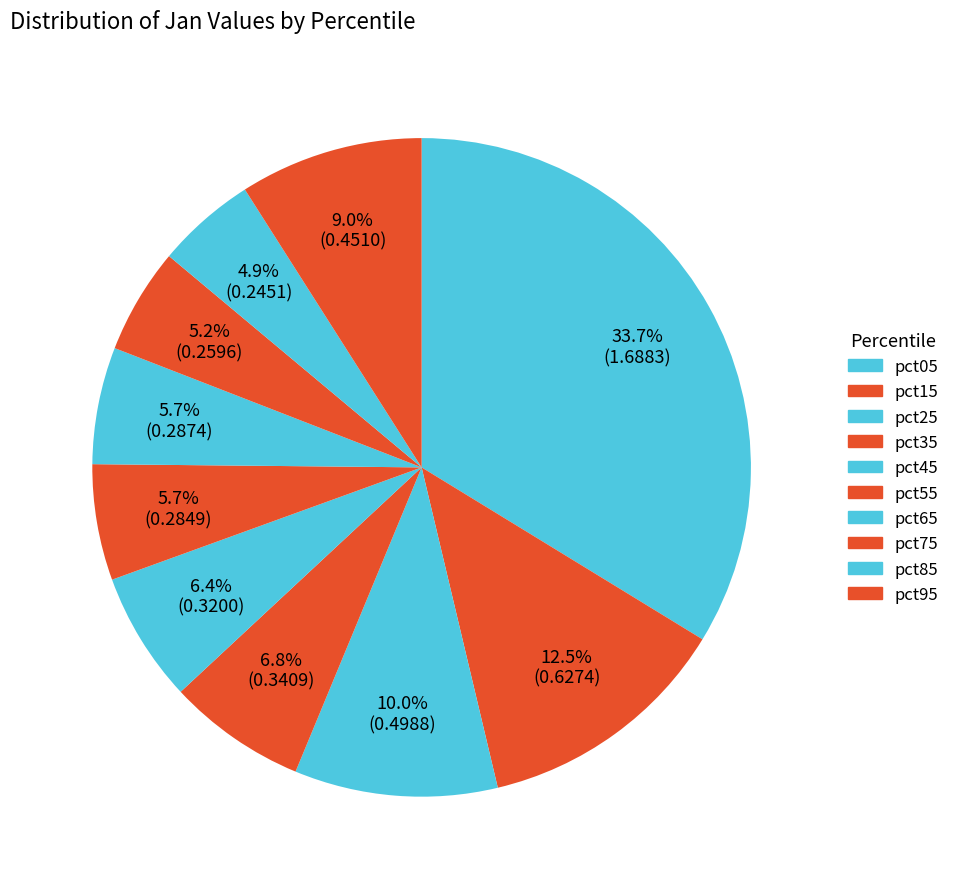

What is the largest slice in the pie chart?

pct05